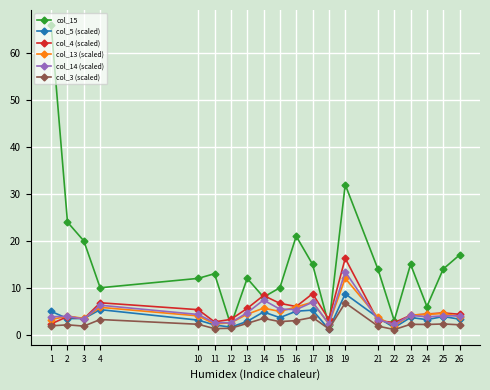

True or false: col_4 (scaled) and col_5 (scaled) intersect in this chart.

True